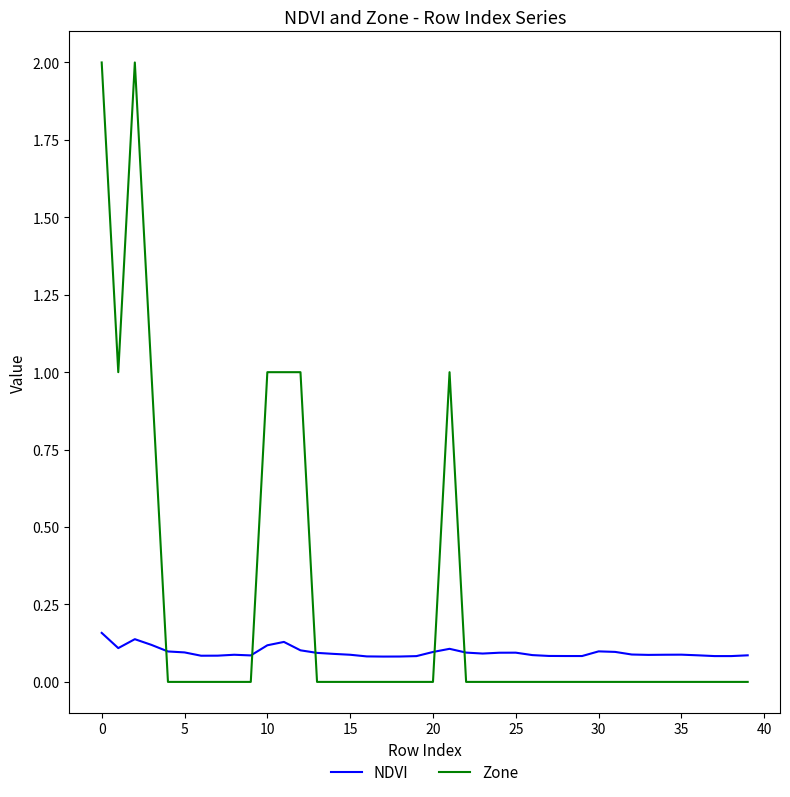

True or false: Zone and NDVI intersect in this chart.

True